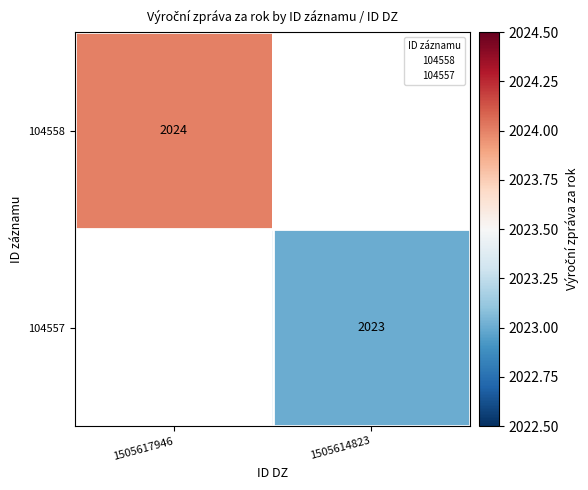

At how many categories does at least one series exceed 2023?

1